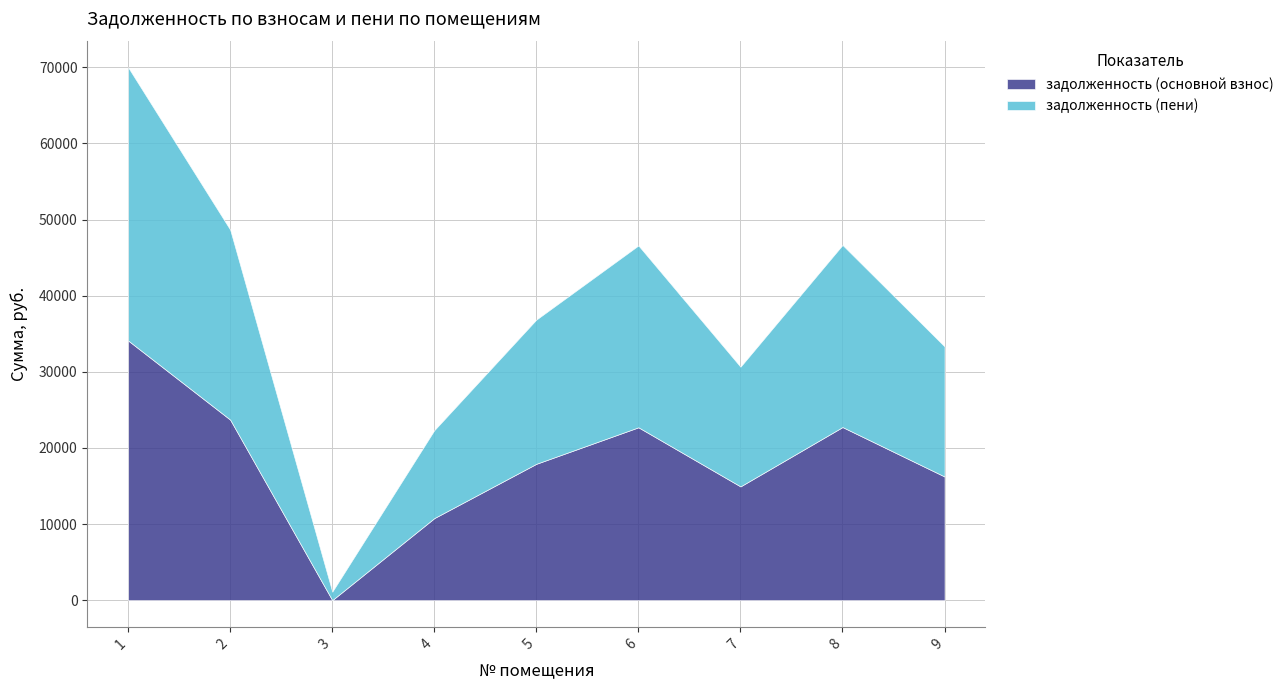

List the series in order of their peak value, lowest first.

задолженность (основной взнос), задолженность (пени)